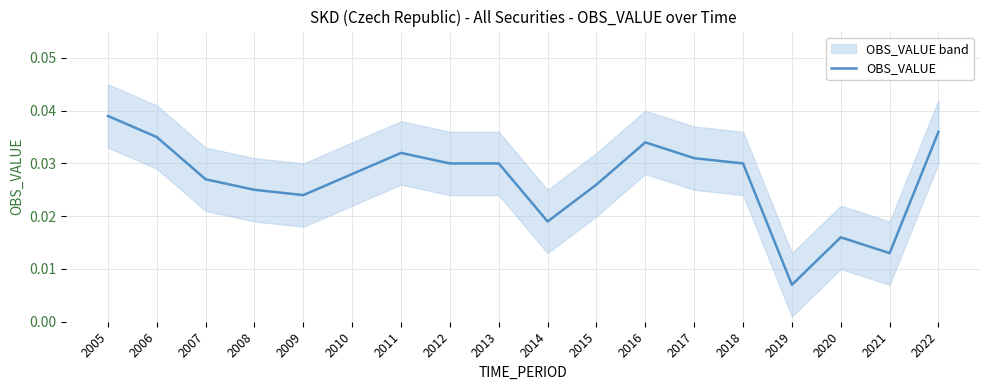

How many values are between 0 and 1?

18